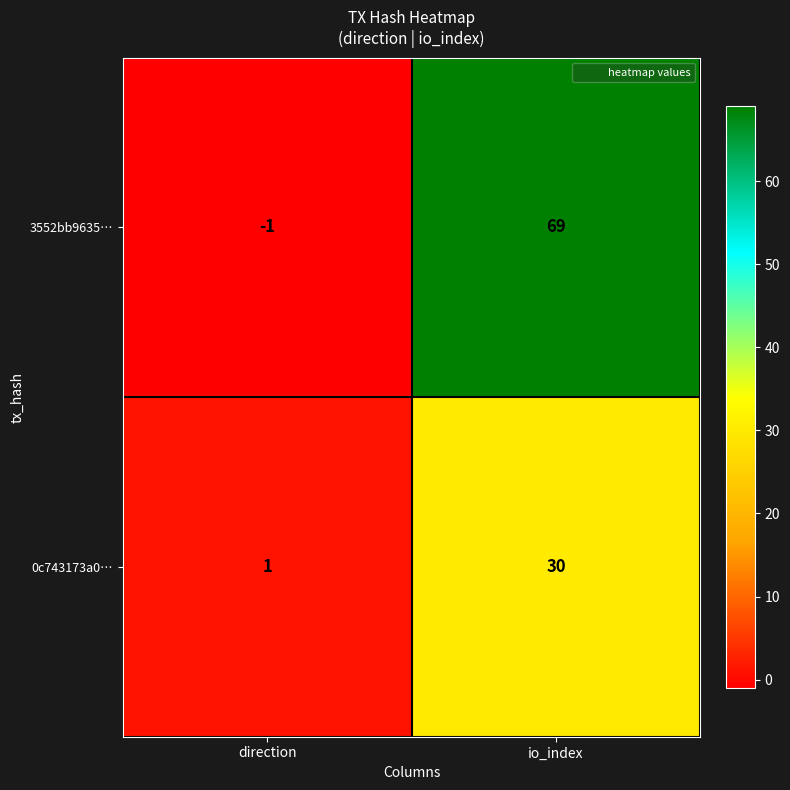

How many series are shown in this chart?

2